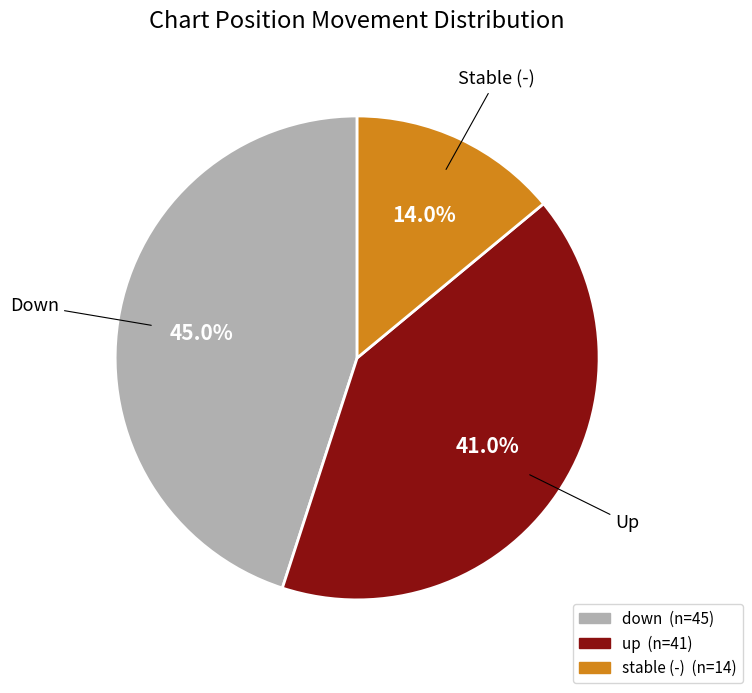

Is there any slice that represents more than half of the pie?

No